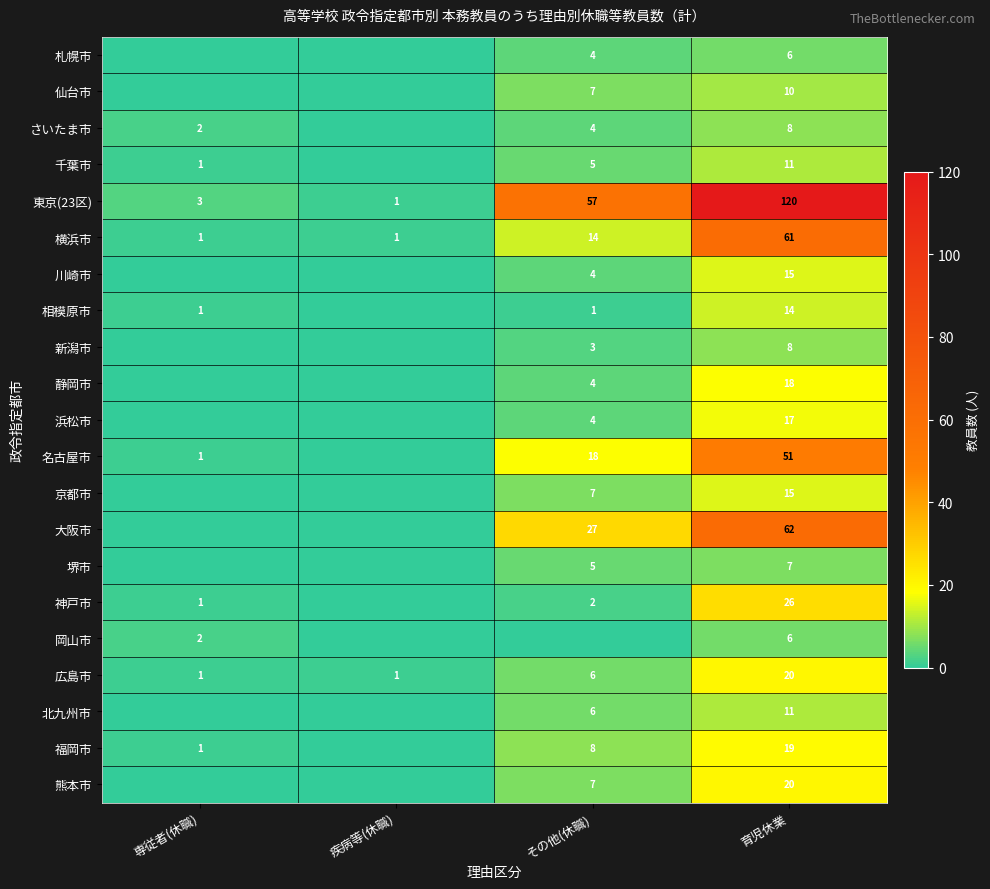

What is the total value across all series at 育児休業?

525